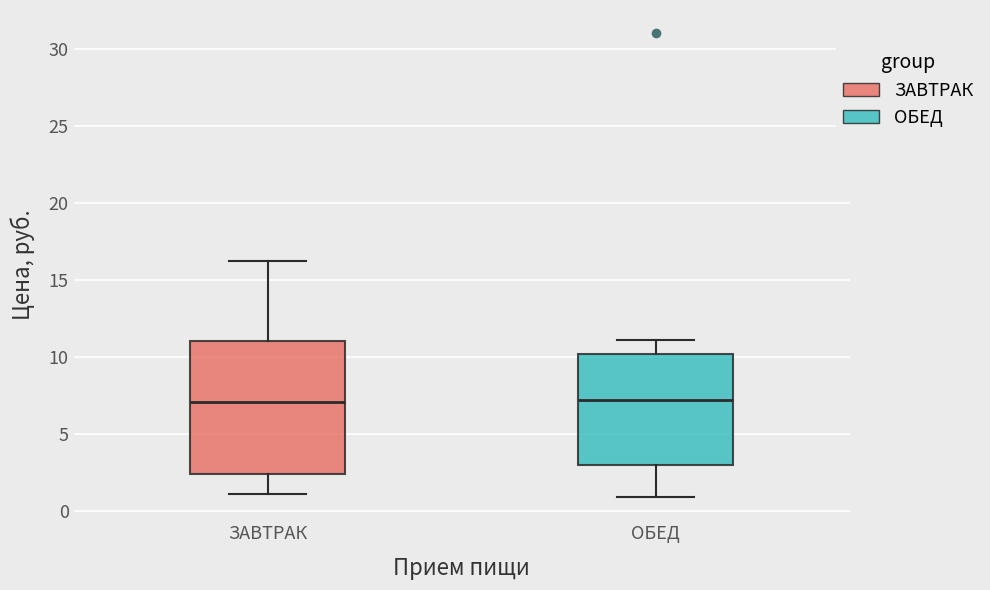

Reading left to right, read every box against the y-axis: the position of its median line, the range the box covers, and the ends of its whiskers. The values are not printed on the chart, so give them approximately, as read against the axis.

ЗАВТРАК: median 7.0, box 2.5 to 11.0, whiskers 1.0 to 16.0
ОБЕД: median 7.0, box 3.0 to 10.0, whiskers 1.0 to 11.0